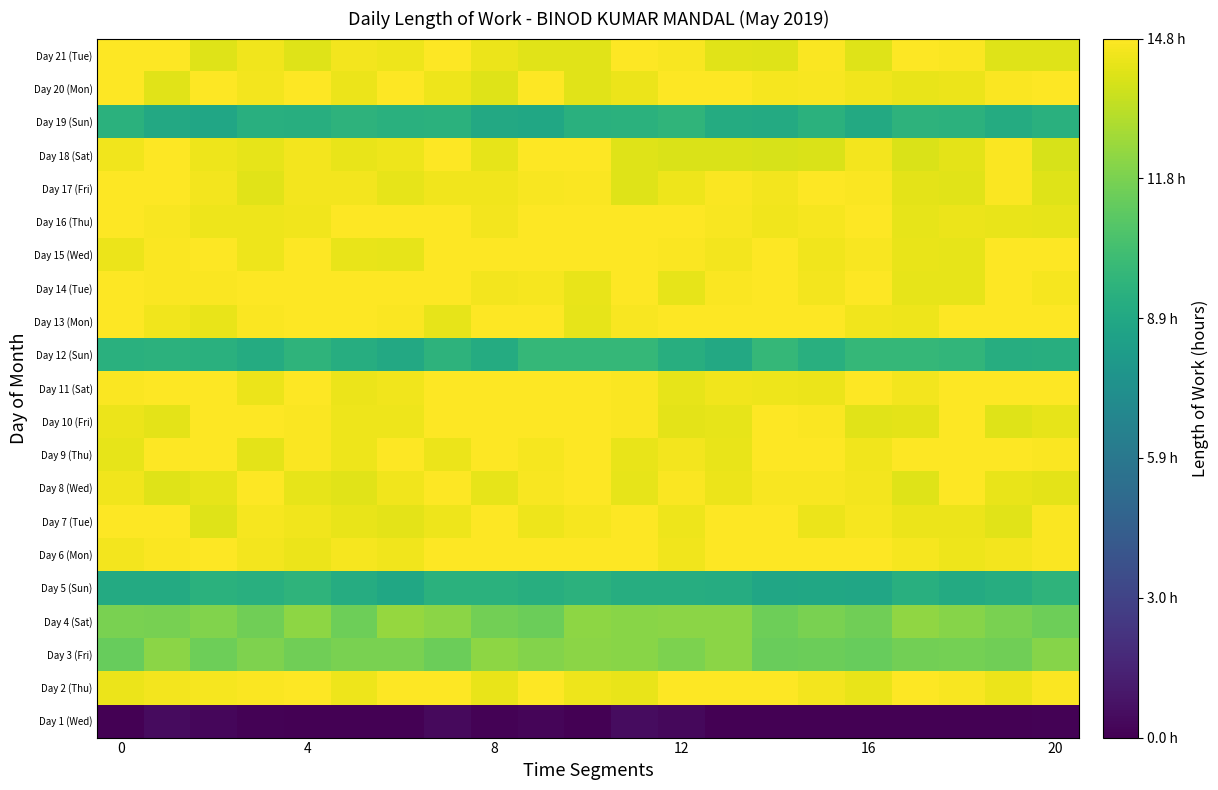

At which category is the sum across all series the highest?

7